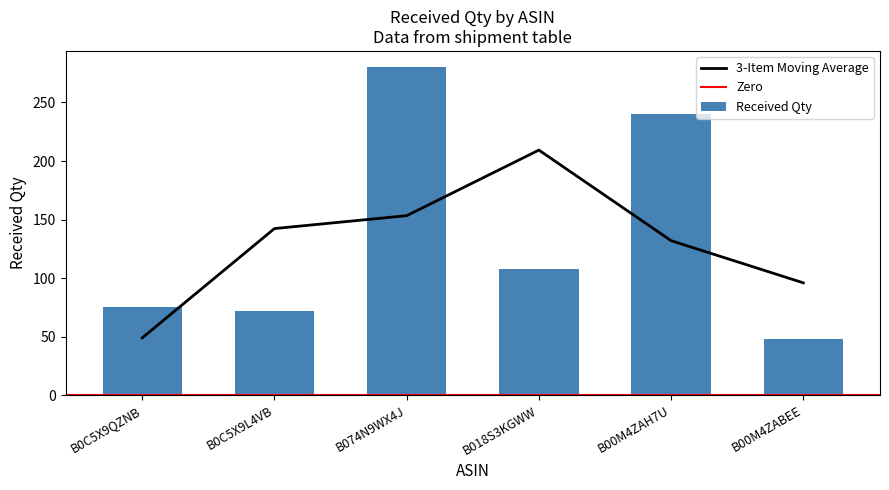

What is the change in value from B0C5X9QZNB to B074N9WX4J?

+205